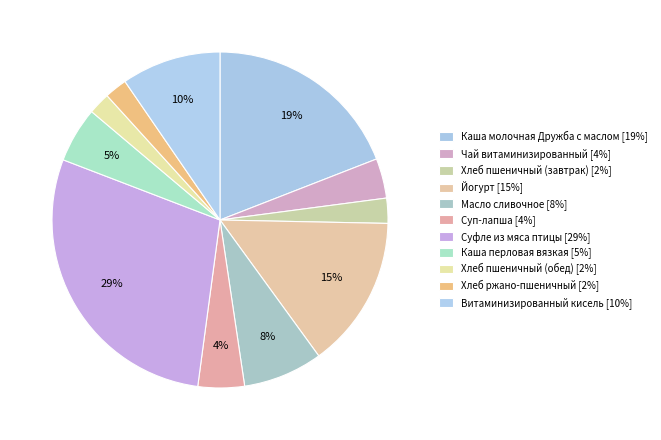

Count the number of slices in the pie.

11